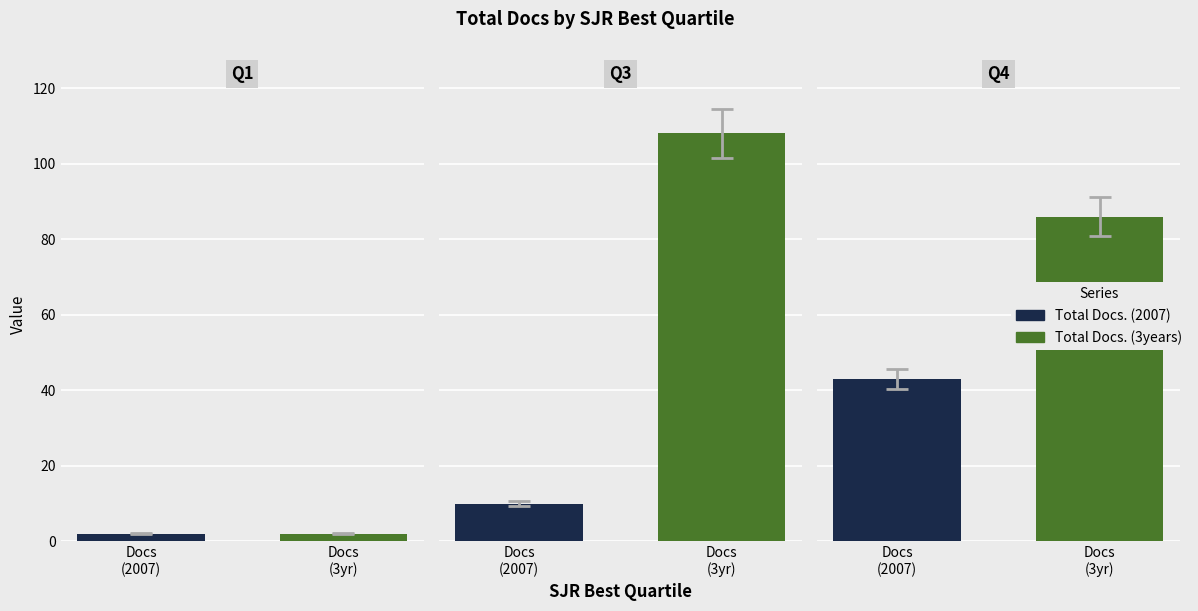

List the series in order of their peak value, highest first.

Total Docs. (3years), Total Docs. (2007)